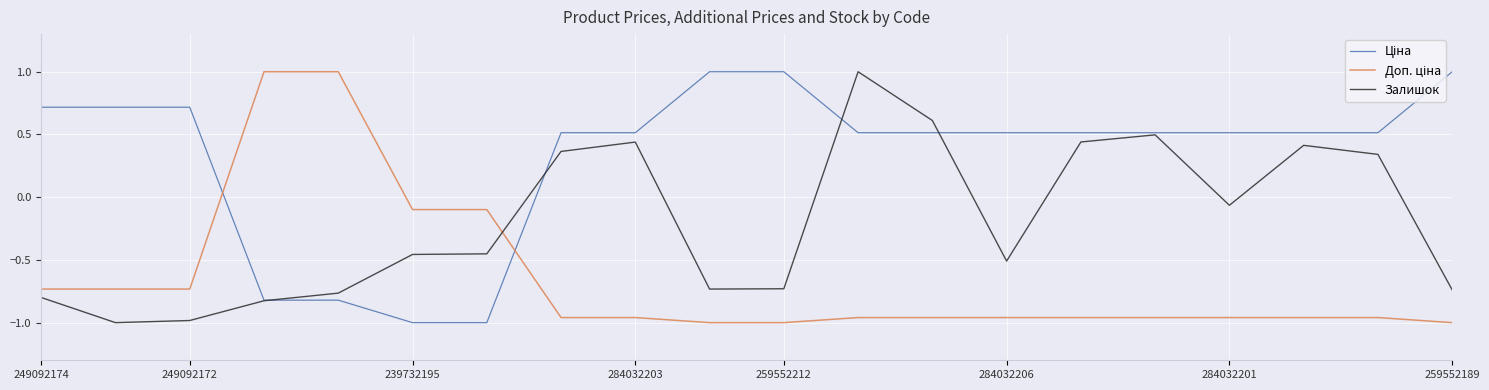

What is the greatest value displayed?

1.0